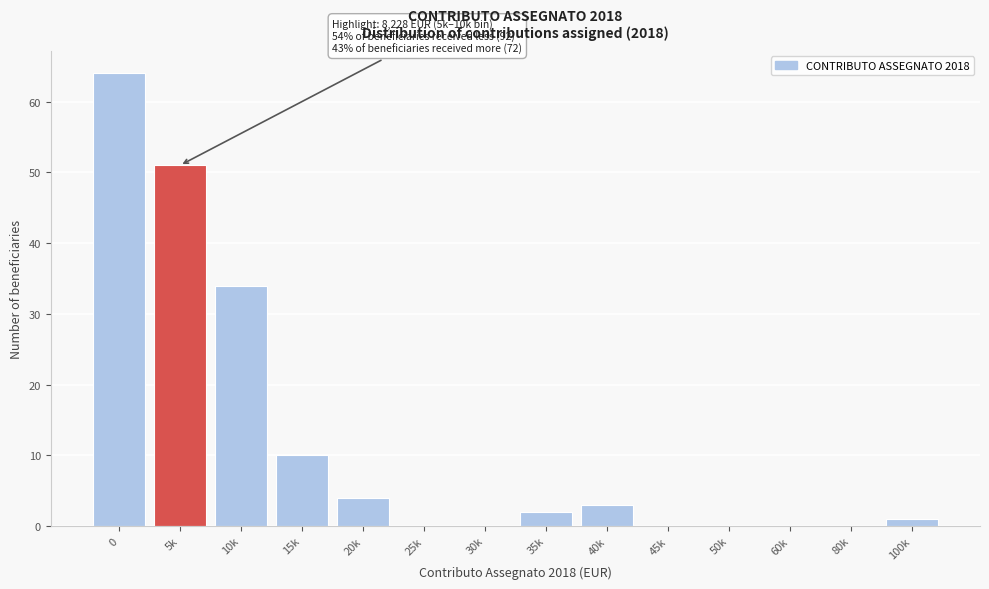

Reading left to right, what are all the values shown in this chart?

0=64	5k=51	10k=34	15k=10	20k=4	25k=0	30k=0	35k=2	40k=3	45k=0	50k=0	60k=0	80k=0	100k=1